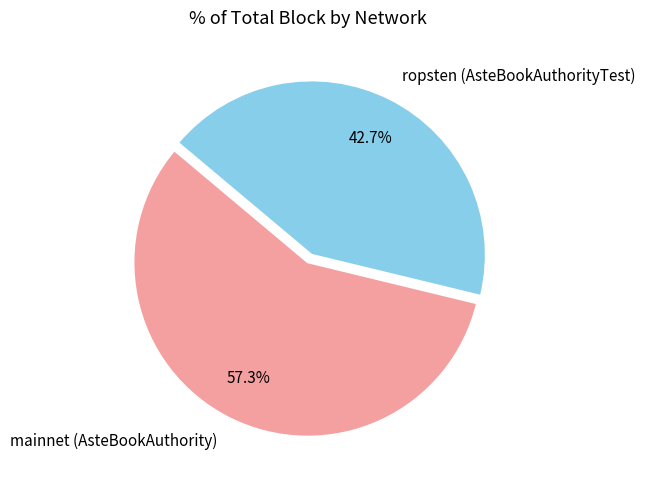

What percentage is the mainnet (AsteBookAuthority) slice, to the nearest percent?

57%